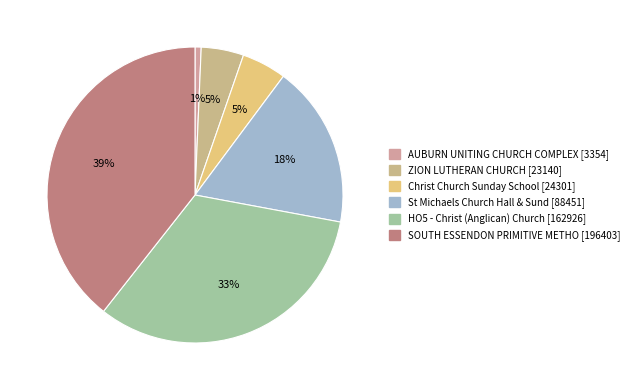

Which slice is the smallest?

AUBURN UNITING CHURCH COMPLEX